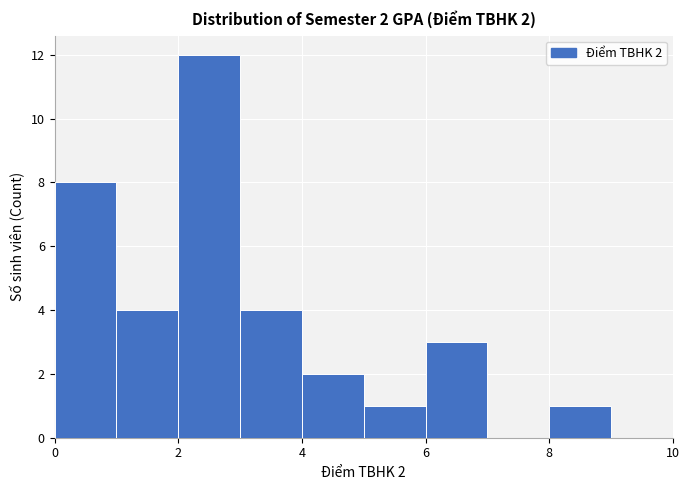

Which range on the x-axis has the tallest bar?

2 to 3